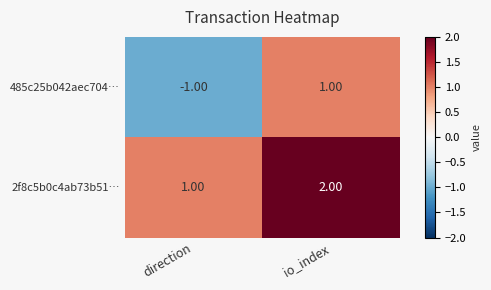

What is the sum of the 2f8c5b0c4ab73b51… values at io_index and direction?

3